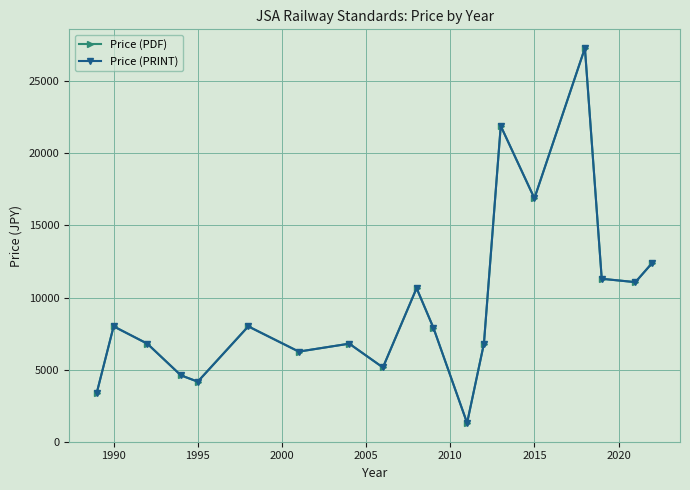

What is the difference between the maximum and minimum values in the Price (PRINT) series?

26000.0